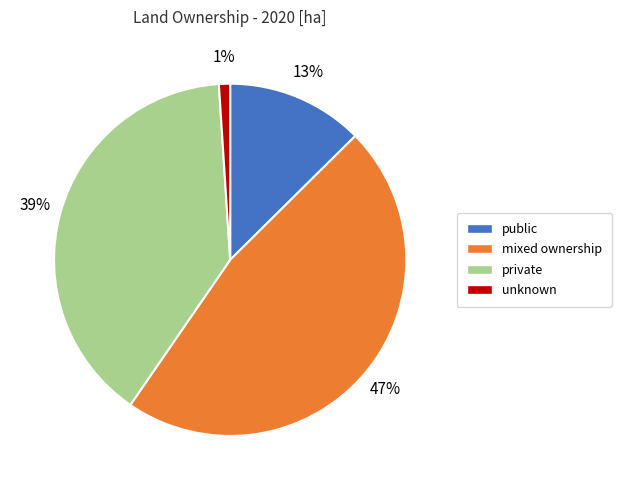

Rank the categories by value from lowest to highest.

unknown, public, private, mixed ownership